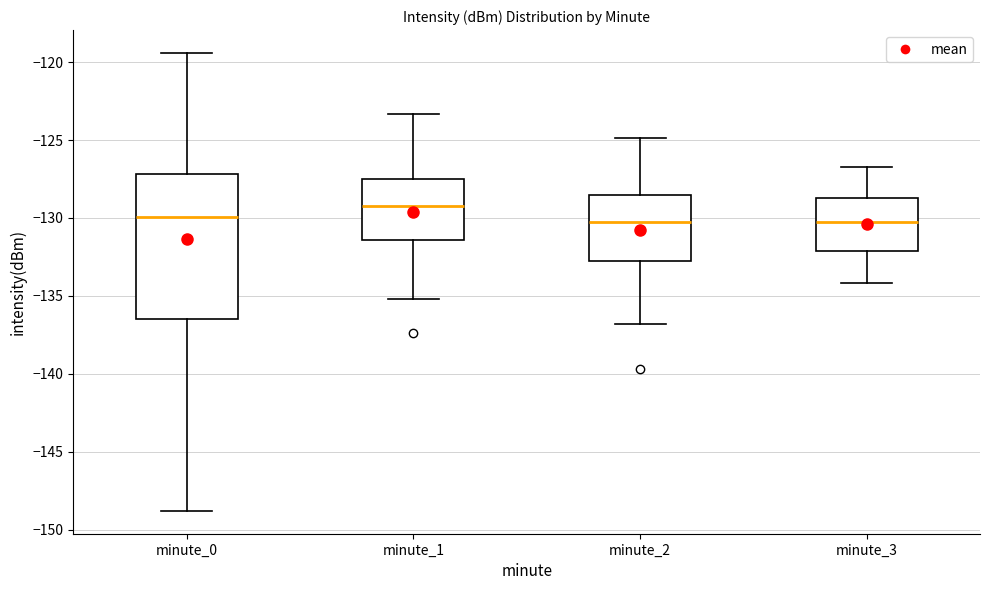

Where is the lower edge of the box for minute_0 on the y-axis? The values are not printed on the chart, so give them approximately, as read against the axis.

-136.5